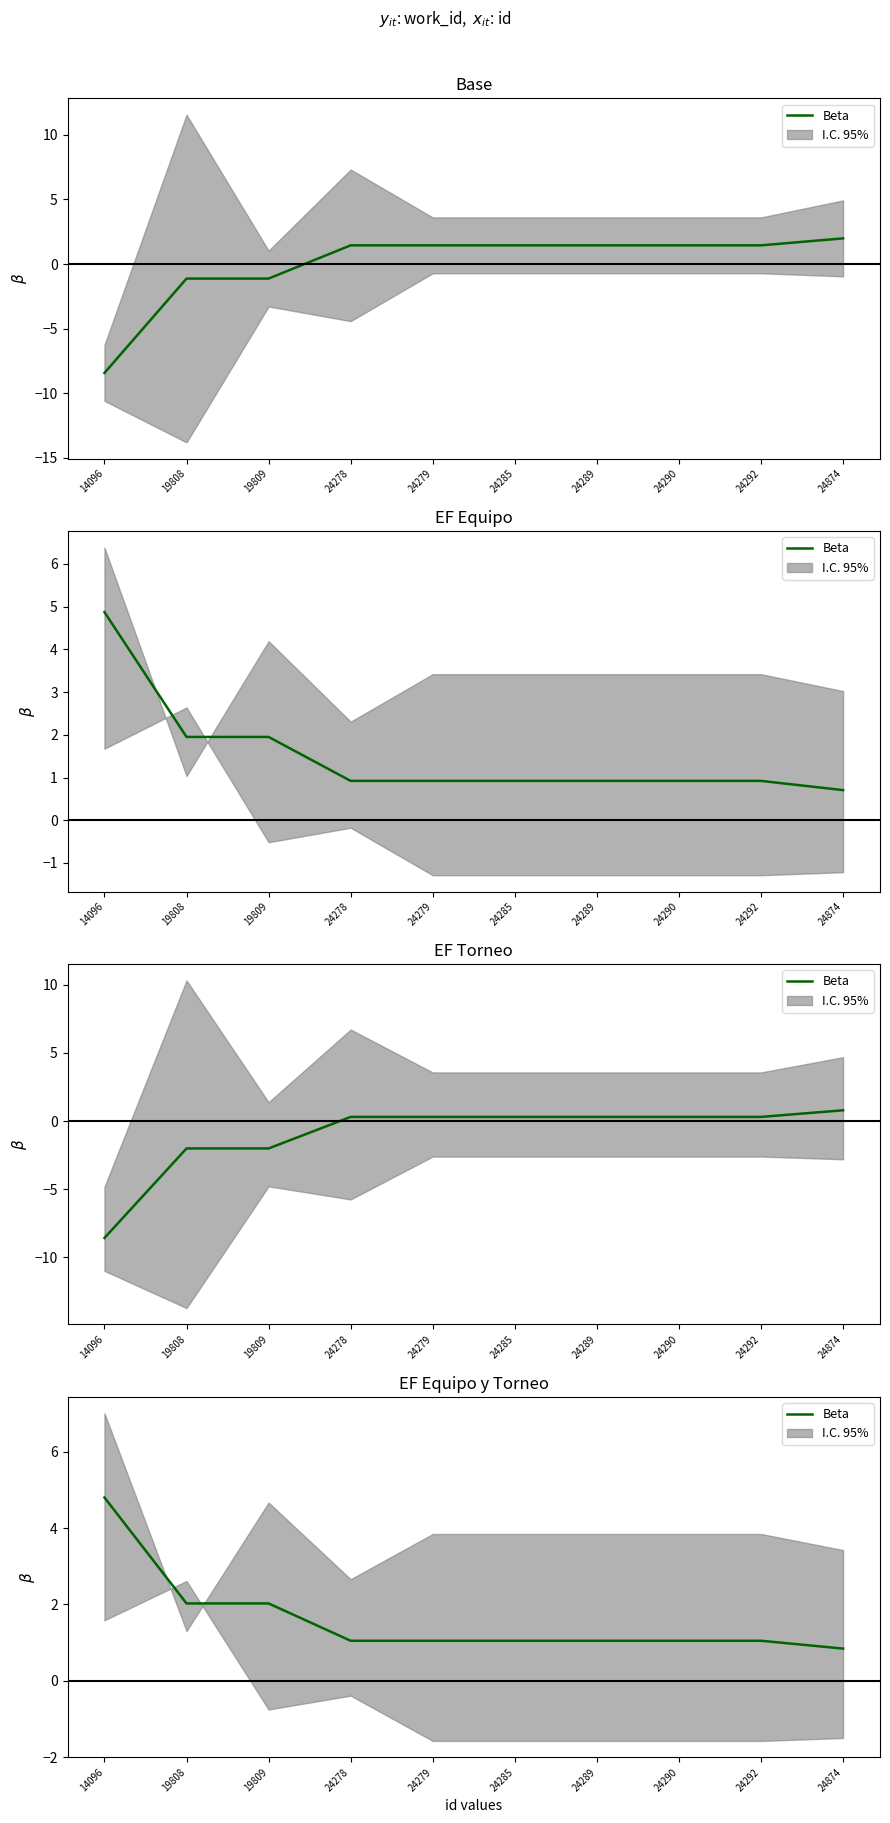

How many categories are shown in the chart?

10